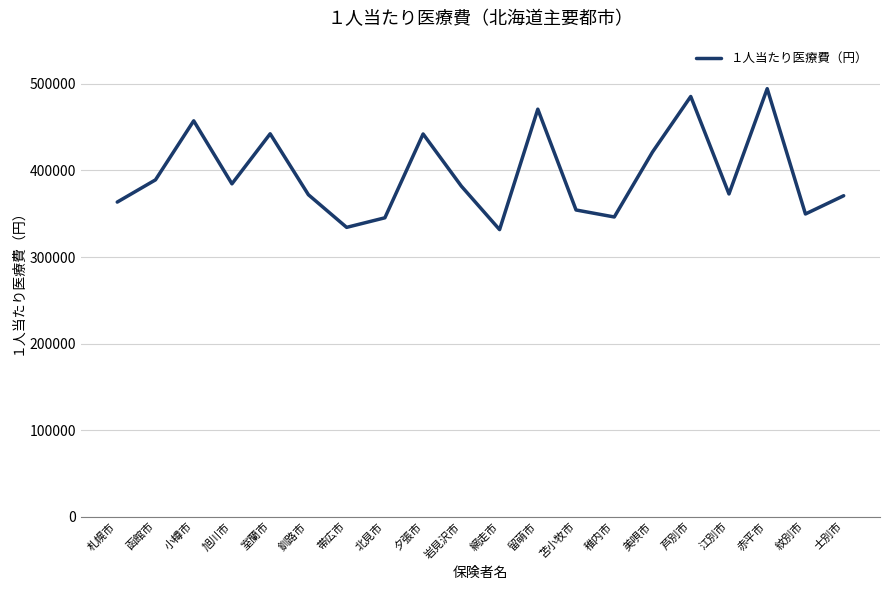

What is the minimum value shown in the chart?

331640.0